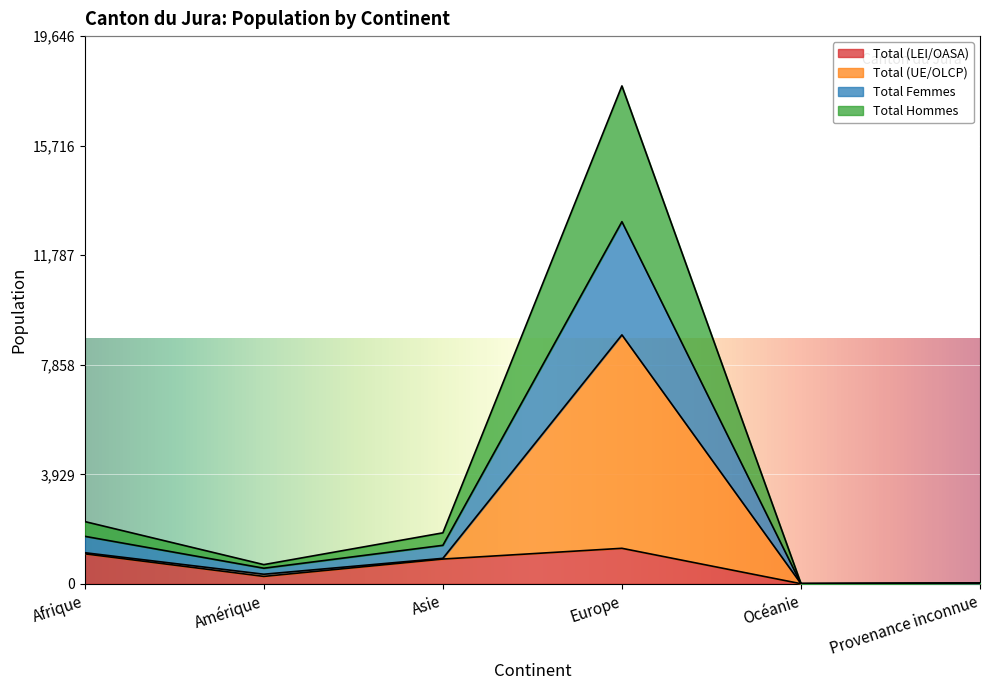

True or false: Total Hommes and Total (LEI/OASA) cross at least once.

False